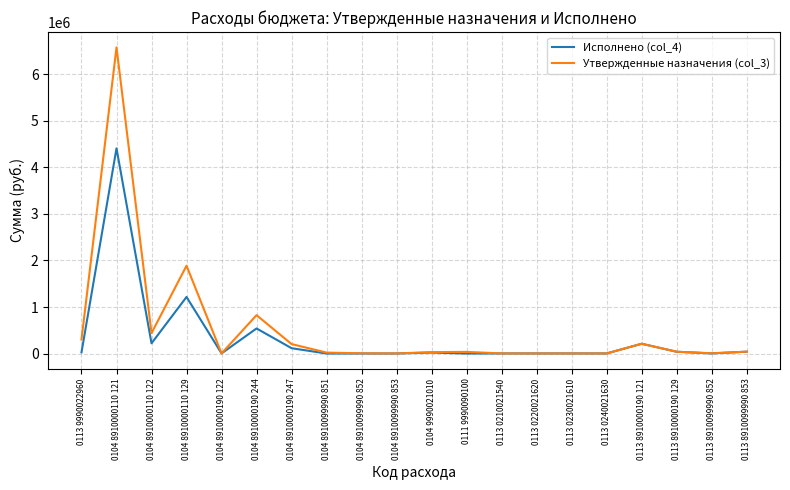

What is the total value across all series at 0104 8910000110 122?

658812.6